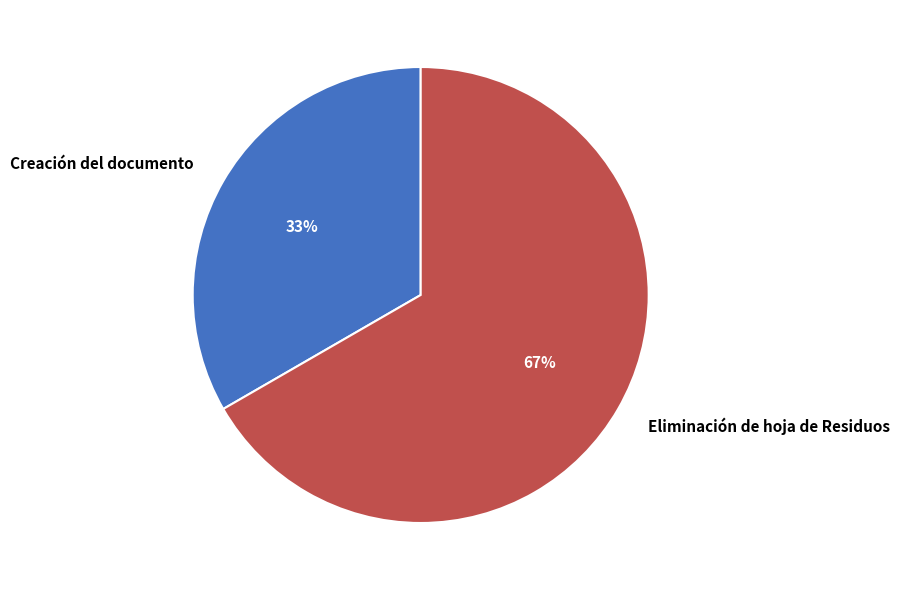

To the nearest percent, what is the average slice percentage?

50%